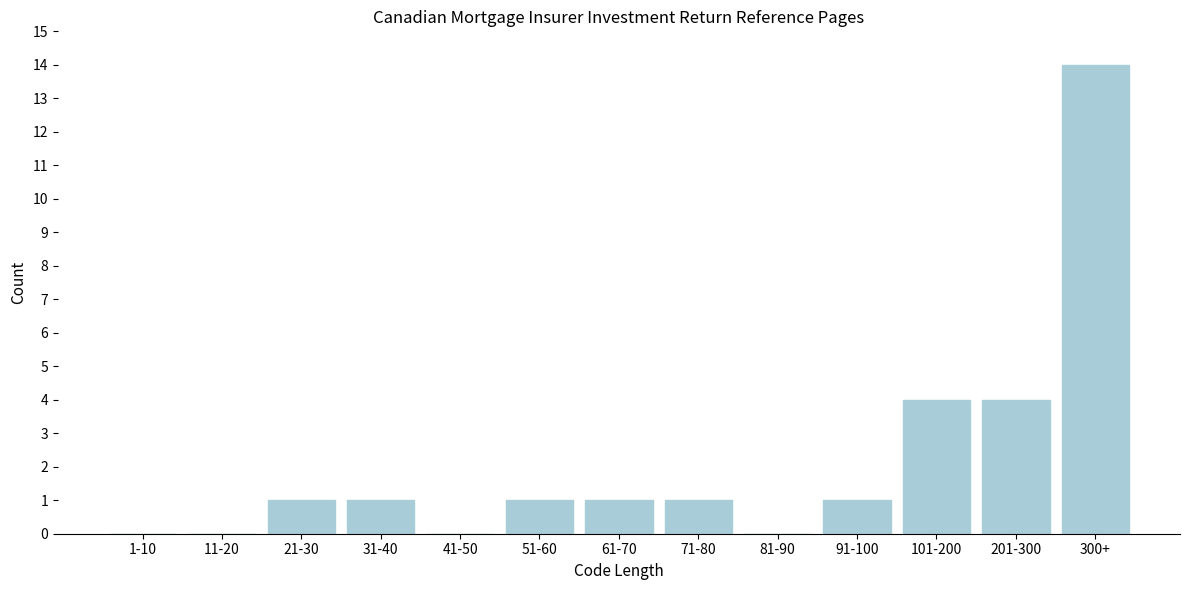

Reading left to right, list all the values displayed in this chart.

1-10=0	11-20=0	21-30=1	31-40=1	41-50=0	51-60=1	61-70=1	71-80=1	81-90=0	91-100=1	101-200=4	201-300=4	300+=14